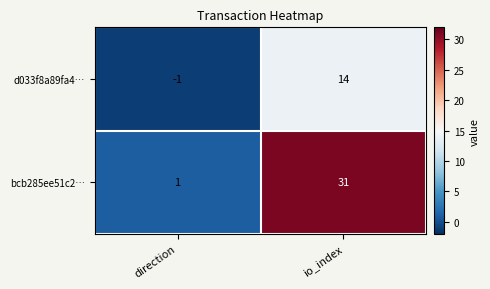

The value of bcb285ee51c2… at direction is 0. True or false?

False